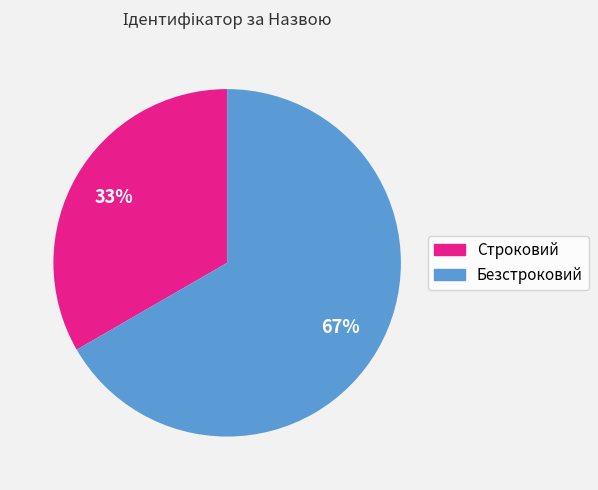

To the nearest percent, what is the combined percentage of Строковий and Безстроковий?

100%